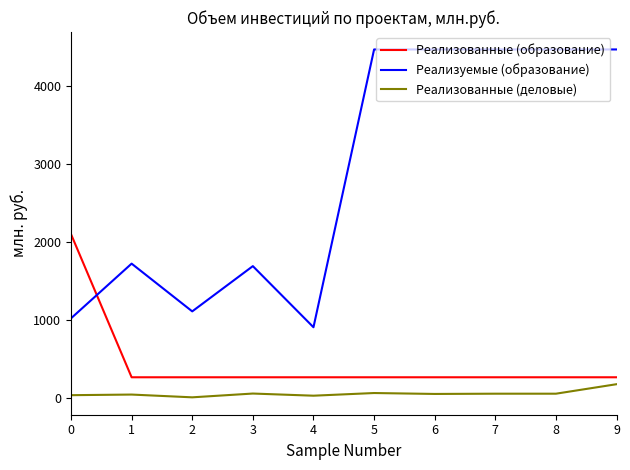

The value of Реализуемые (образование) at 8 is 4463.0. True or false?

True